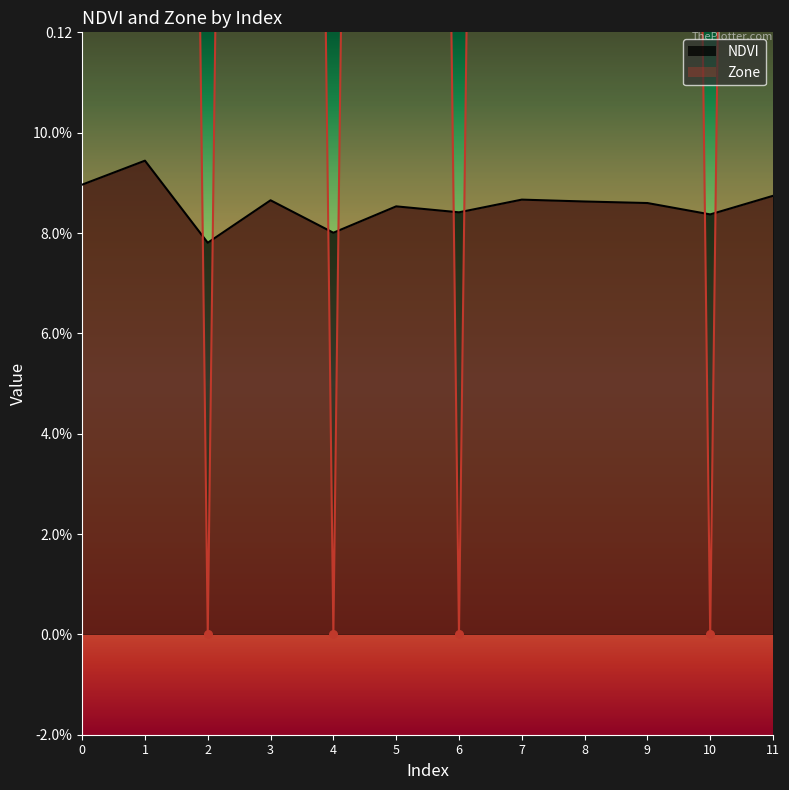

Is the value of NDVI at 4 greater than the value of Zone at 2?

Yes